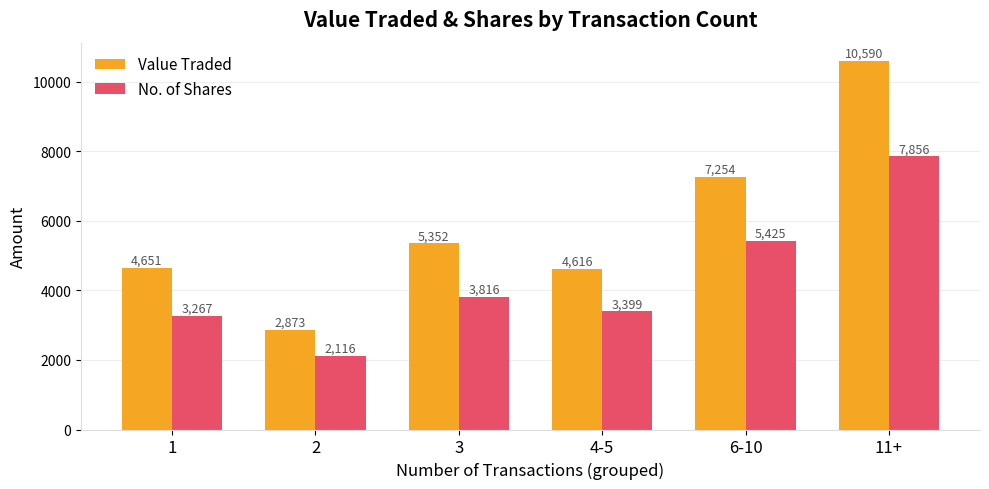

Which series changed the most between 1 and 6-10?

Value Traded